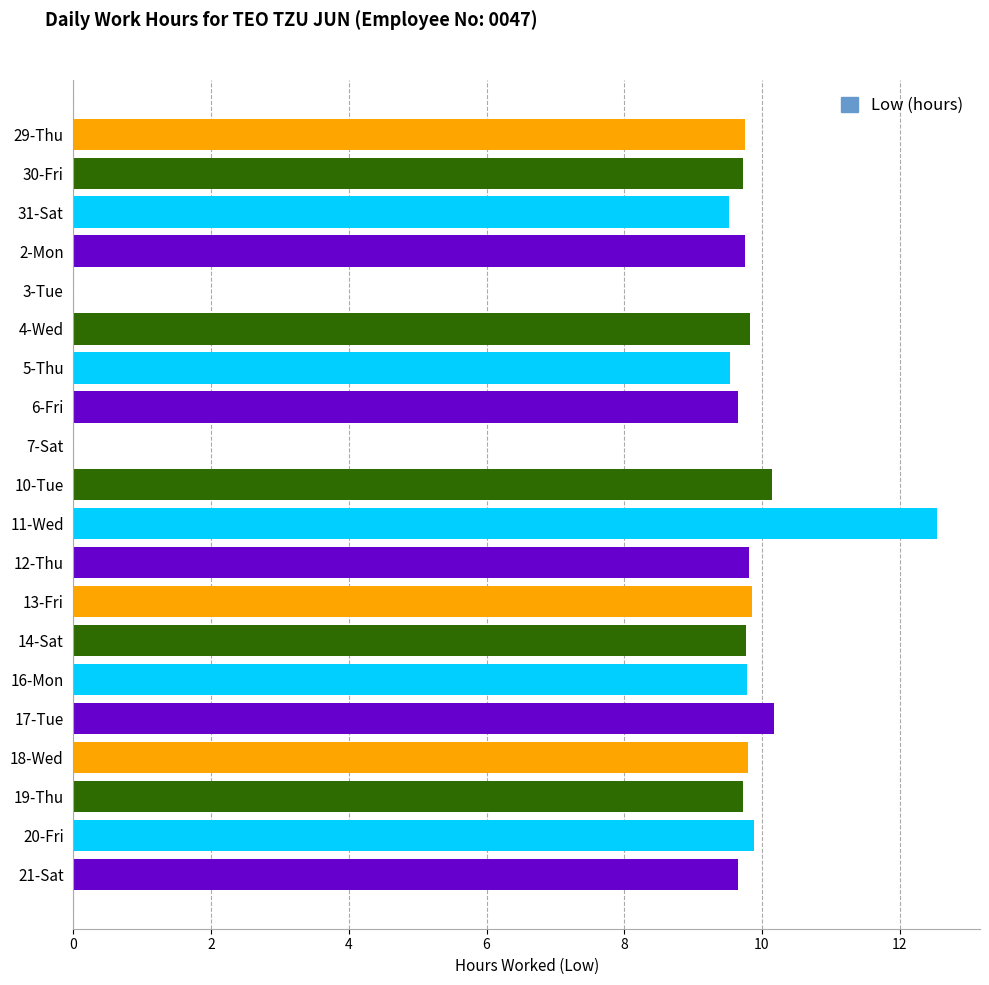

Which category has the highest value across all series?

11-Wed